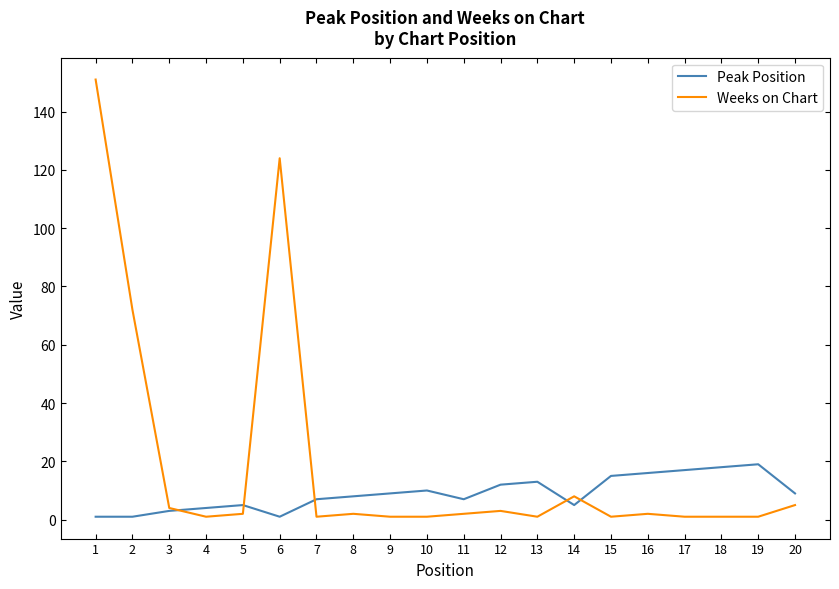

At 15, list the series in order from smallest to largest.

Weeks on Chart, Peak Position